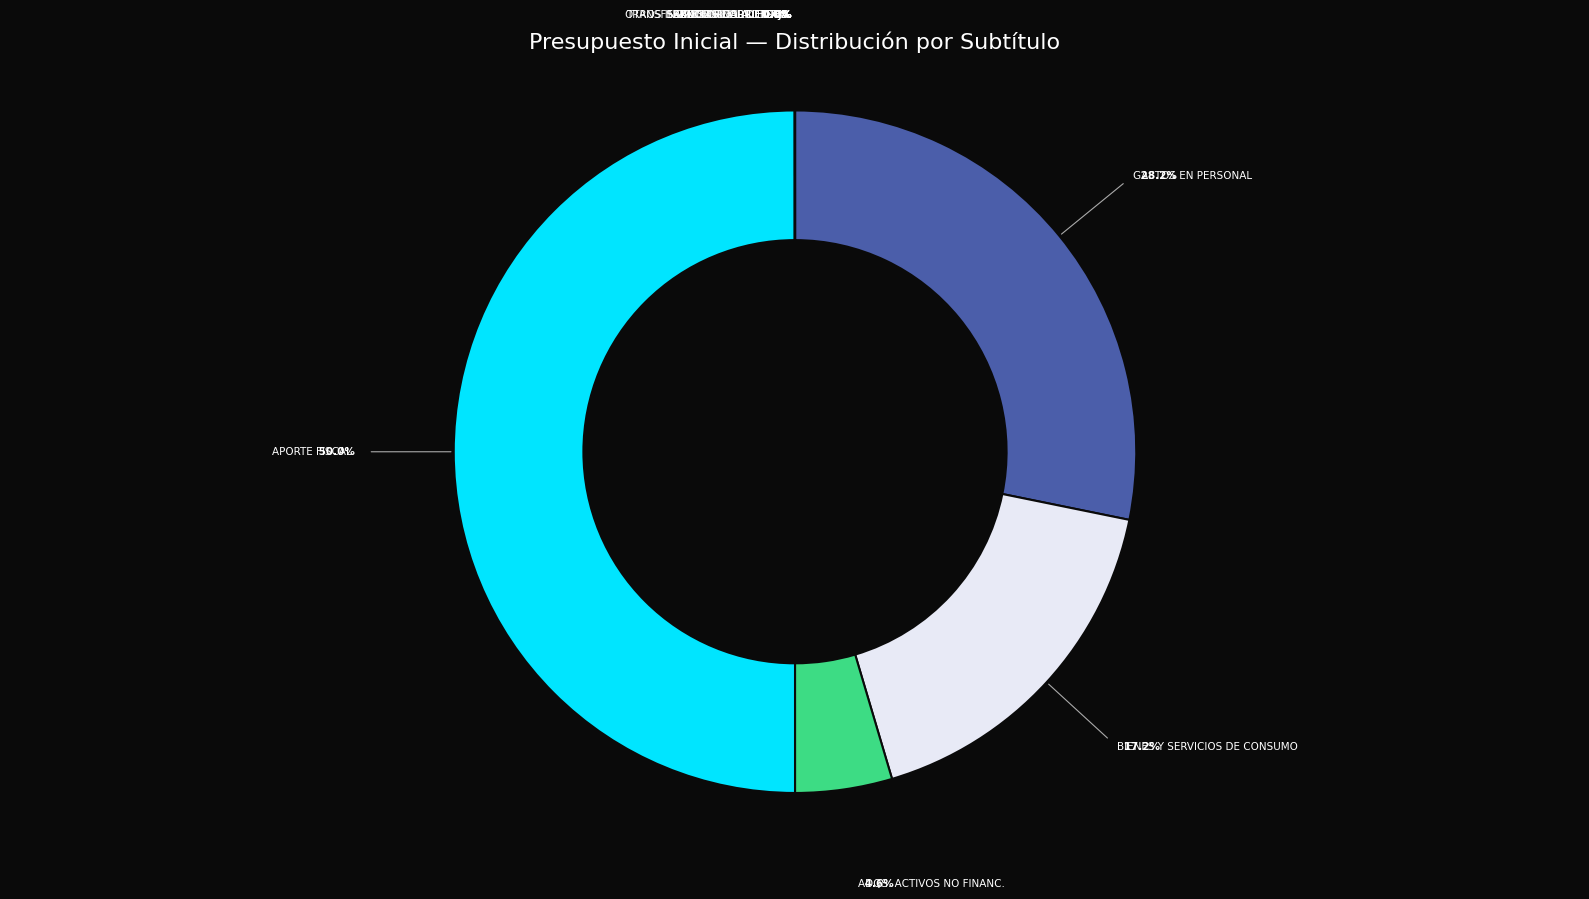

What percentage is the ADQUISICIÓN DE ACTIVOS NO FINANCIEROS slice, to the nearest percent?

5%